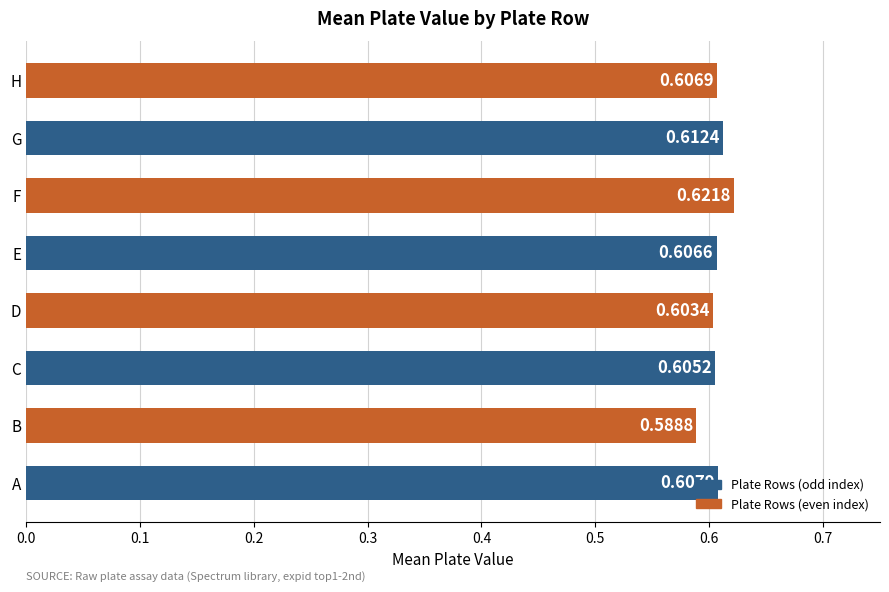

What is the sum of all values?

4.9